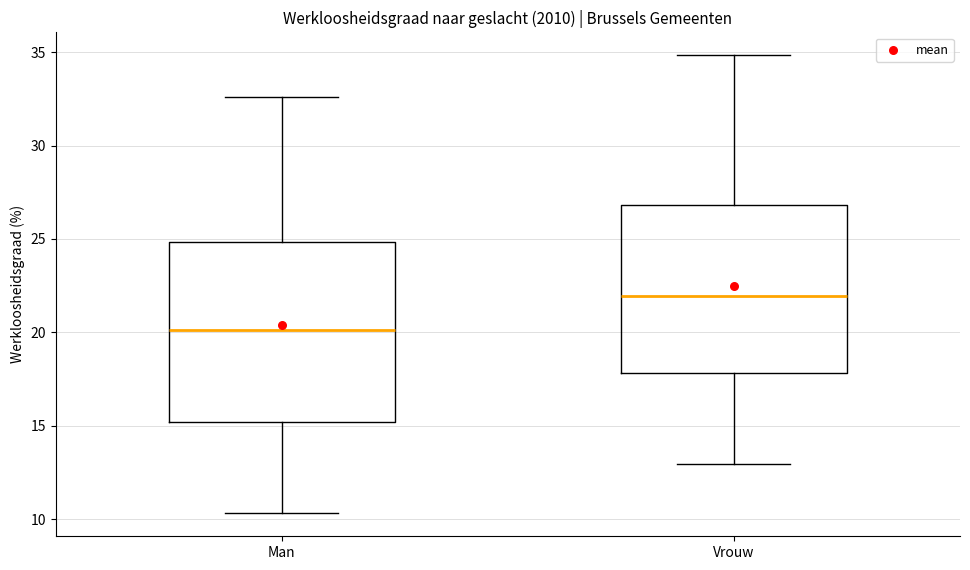

Reading left to right, read every box against the y-axis: the position of its median line, the range the box covers, and the ends of its whiskers. The values are not printed on the chart, so give them approximately, as read against the axis.

Man: median 20.0, box 15.0 to 25.0, whiskers 10.5 to 32.5
Vrouw: median 22.0, box 18.0 to 27.0, whiskers 13.0 to 35.0